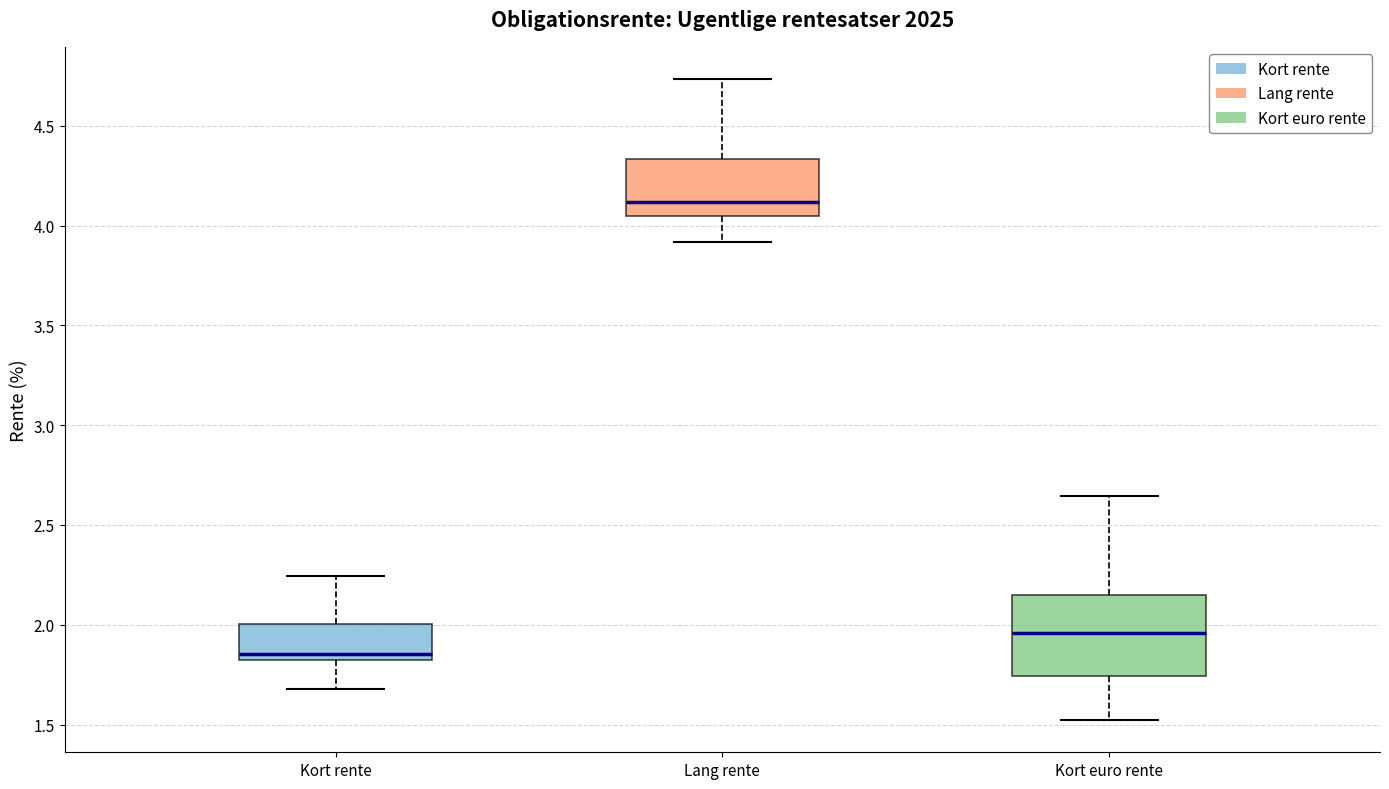

Which box is the tallest, from its lower edge to its upper edge?

Kort euro rente